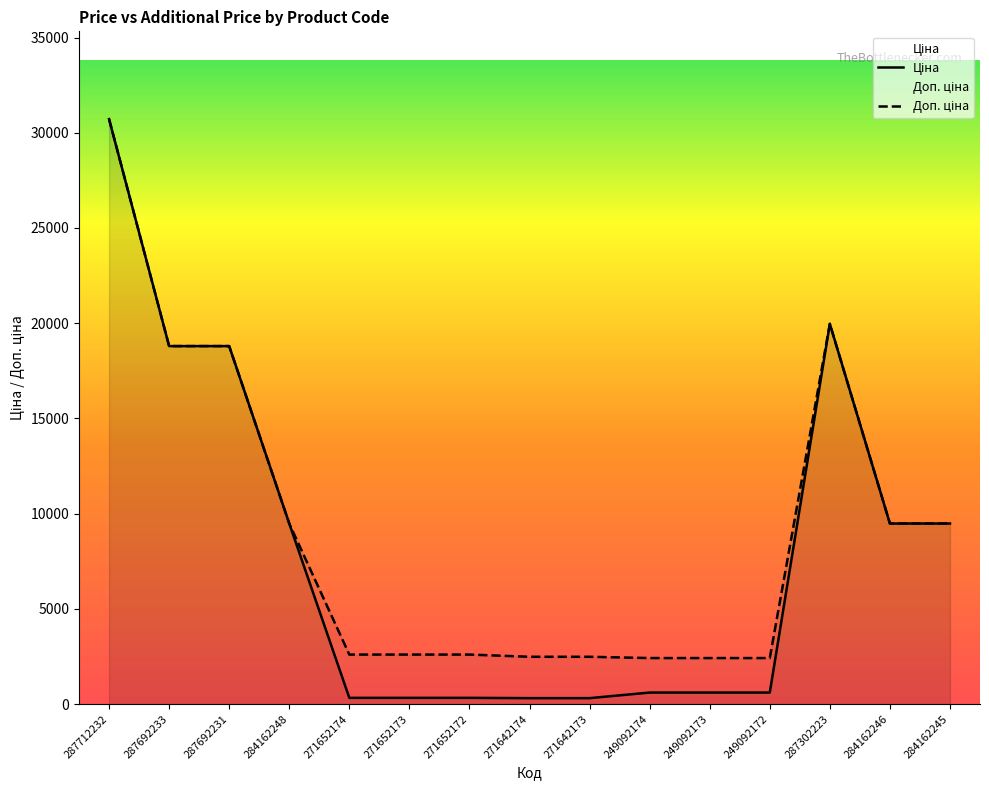

What is the maximum value shown in the chart?

30717.1